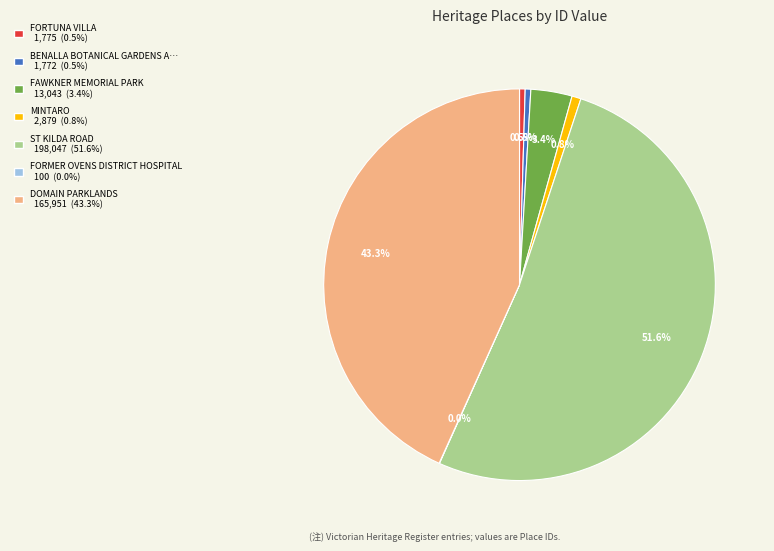

Combined, do BENALLA BOTANICAL GARDENS A… 1,772 (0.5%) and DOMAIN PARKLANDS 165,951 (43.3%) account for over 50%?

No